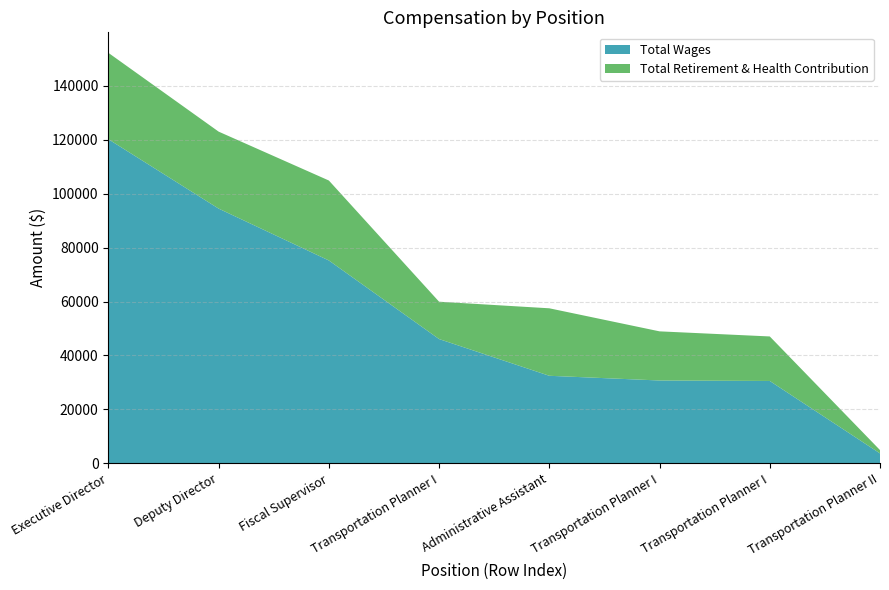

Reading left to right, extract all data points from this chart.

Total Wages: 1.=120168	2.=94452	3.=75222	4.=46081	5.=32463	6.=30720	7.=30545	8.=3688
Total Retirement & Health Contribution: 1.=32025	2.=28536	3.=29642	4.=13845	5.=25021	6.=18217	7.=16501	8.=1231